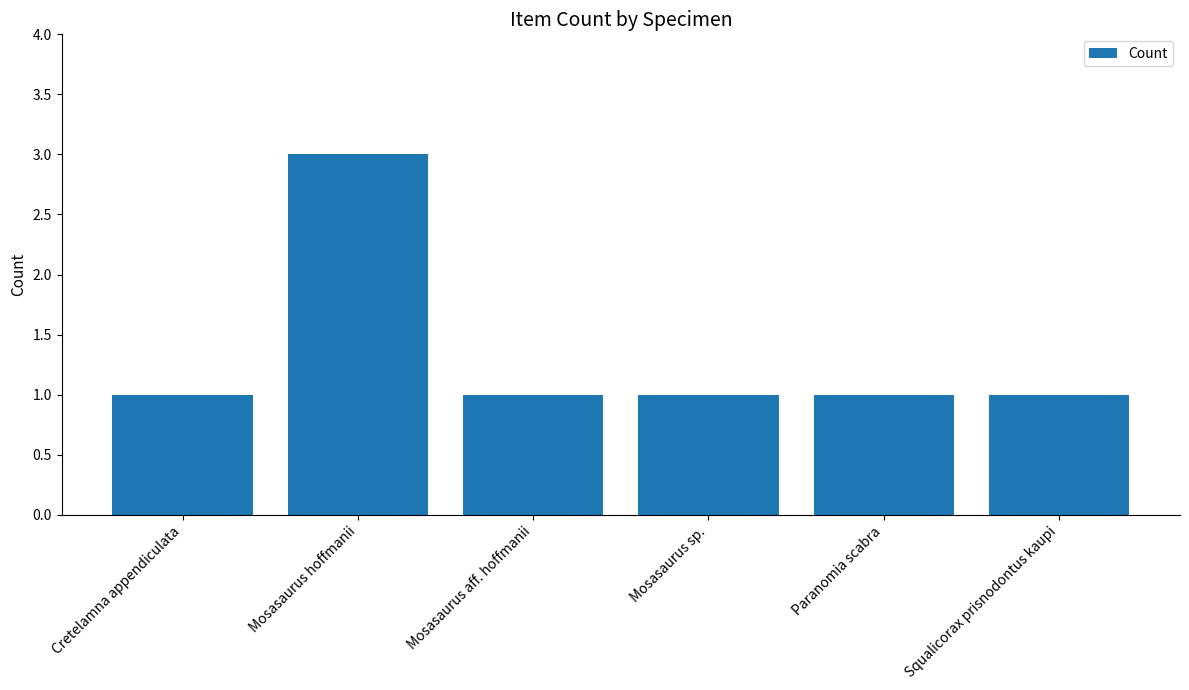

What is the difference between the maximum and minimum values?

2